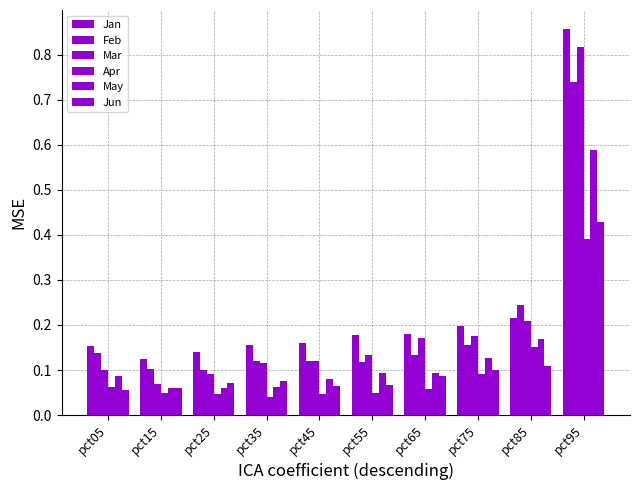

Are the bars horizontal?

No